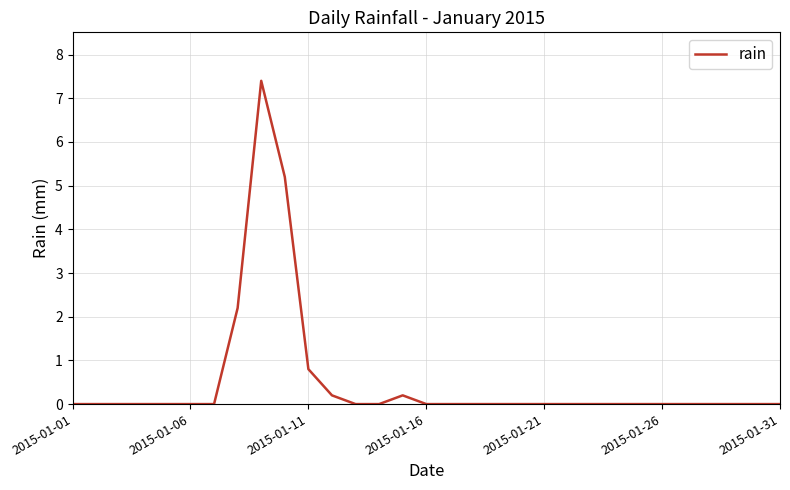

What is the maximum value shown in the chart?

7.4